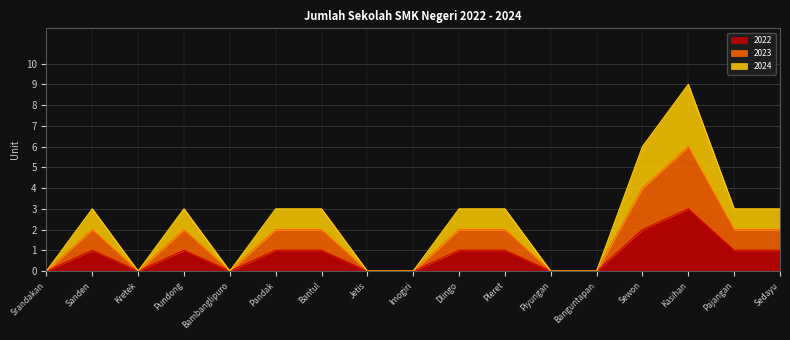

Which series changed the most between Bambanglipuro and Dlingo?

2024